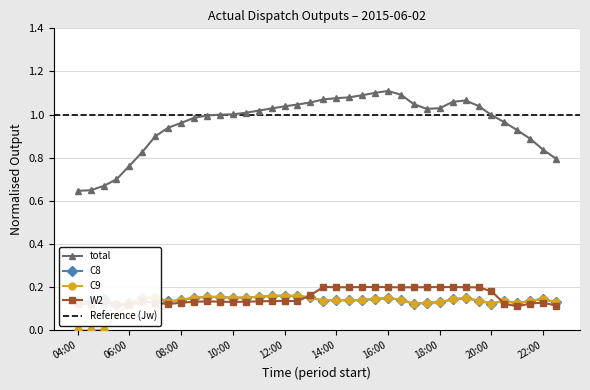

What is the label of the 14th point from the right?

16:00